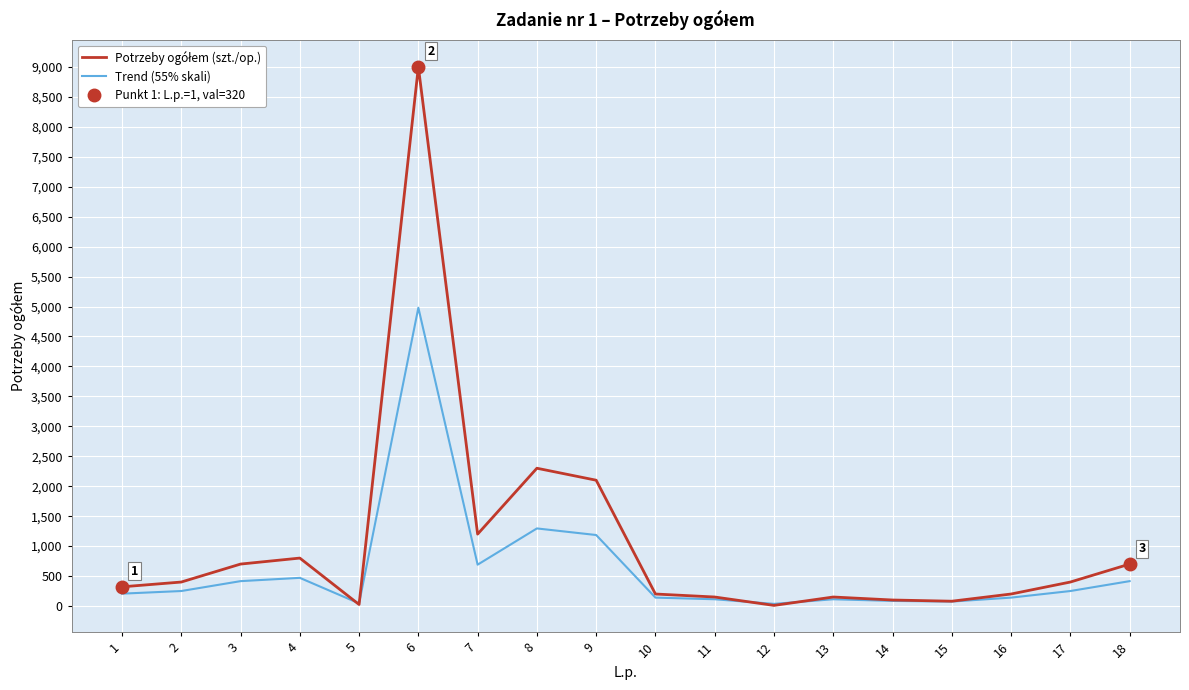

After their last crossing, which series has the higher values: Trend (55% skali) or Potrzeby ogółem (szt./op.)?

Potrzeby ogółem (szt./op.)